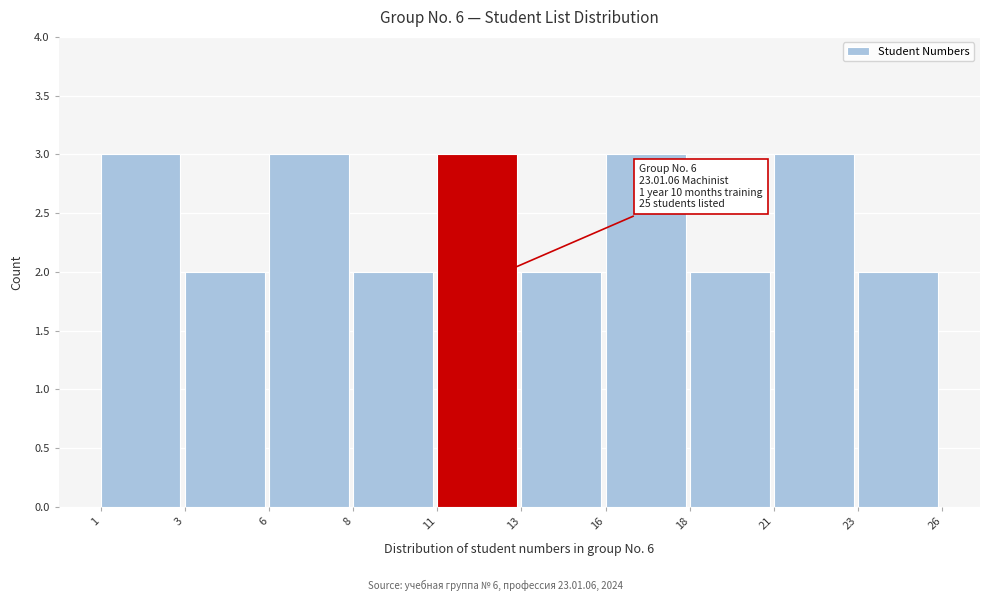

Reading right to left, transcribe all the data shown in this chart.

2	3	2	3	2	3	2	3	2	3